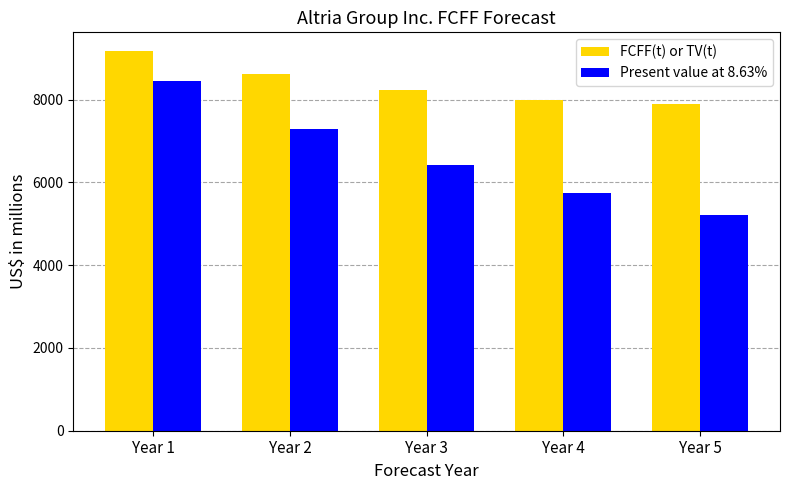

Reading left to right, extract all data points from this chart.

FCFF(t) or TV(t): Year 1=9165	Year 2=8612	Year 3=8230	Year 4=7996	Year 5=7897
Present value at 8.63%: Year 1=8437	Year 2=7298	Year 3=6420	Year 4=5742	Year 5=5220